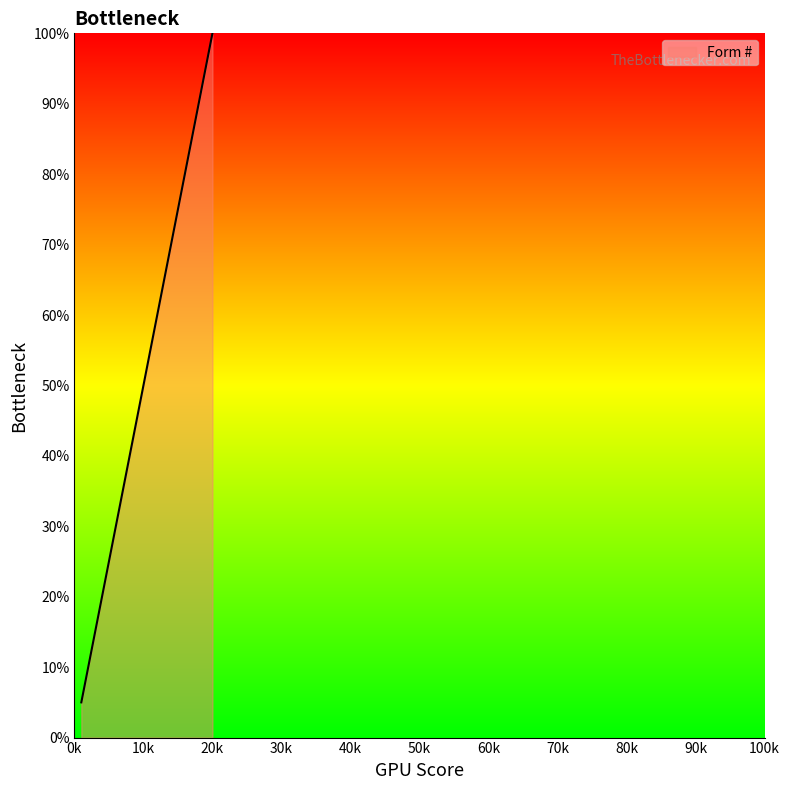

What is the smallest value displayed?

5.0